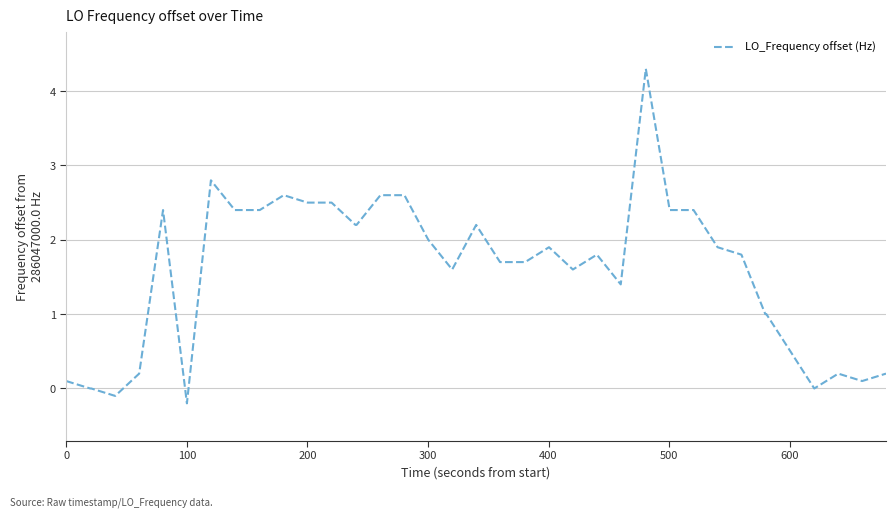

What is the difference between the maximum and minimum values?

4.5